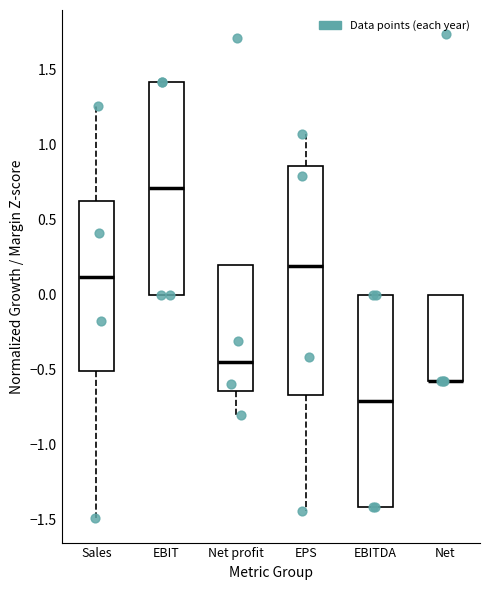

Reading left to right, read every box against the y-axis: the position of its median line, the range the box covers, and the ends of its whiskers. The values are not printed on the chart, so give them approximately, as read against the axis.

Sales: median 0.10, box -0.50 to 0.60, whiskers -1.50 to 1.25
EBIT: median 0.70, box 0.00 to 1.40, whiskers 0.00 to 1.40
Net profit: median -0.45, box -0.65 to 0.20, whiskers -0.80 to 0.20
EPS: median 0.20, box -0.65 to 0.85, whiskers -1.45 to 1.05
EBITDA: median -0.70, box -1.40 to 0.00, whiskers -1.40 to 0.00
Net: median -0.60 (drawn on the box's lower edge), box -0.60 to 0.00, whiskers -0.60 to 0.00